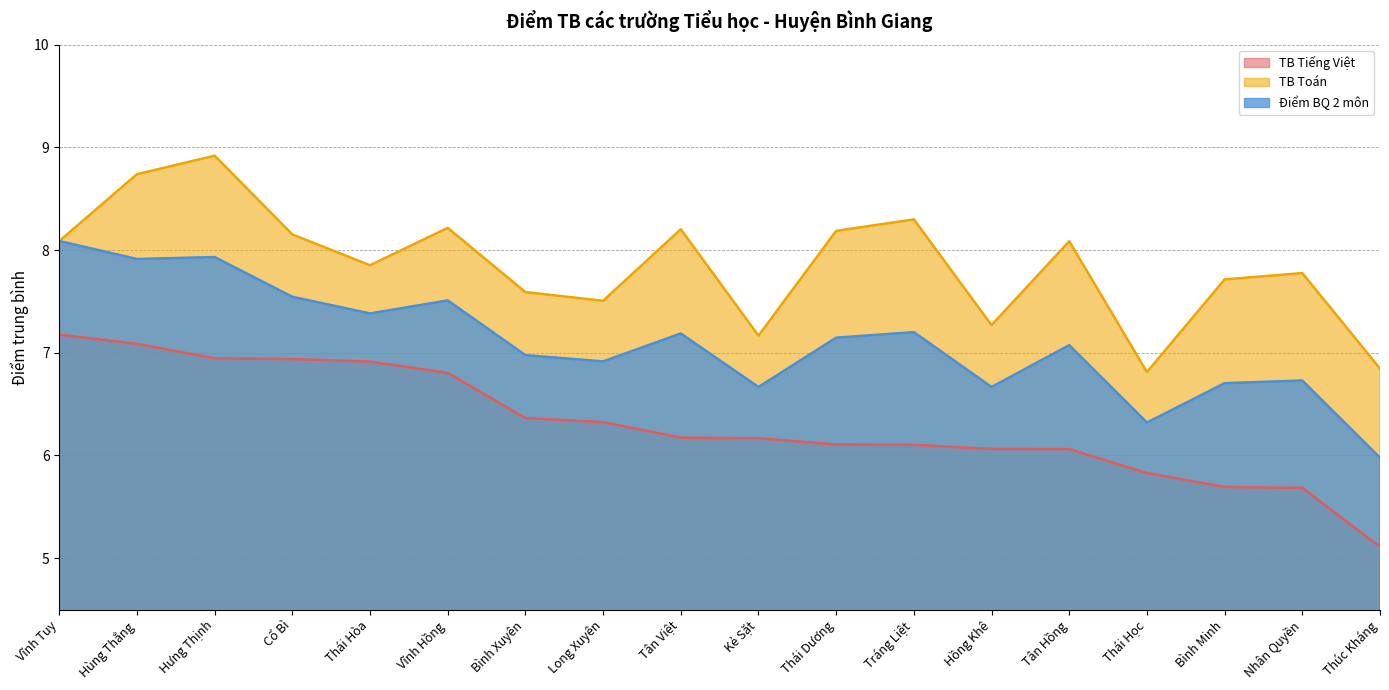

The value of TB Tiếng Việt at Kẻ Sặt is 3.2. True or false?

False